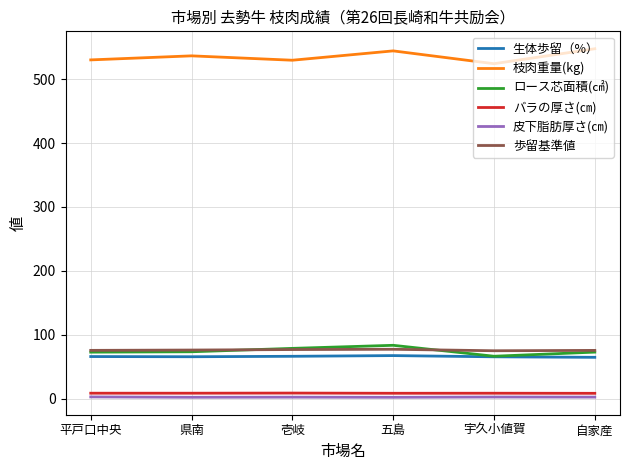

Which series has the largest total across all categories?

枝肉重量(kg)